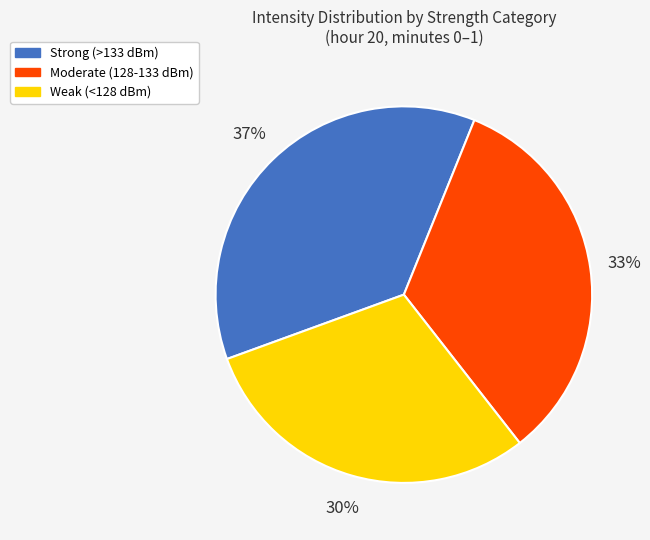

To the nearest percent, what is the average slice percentage?

33%